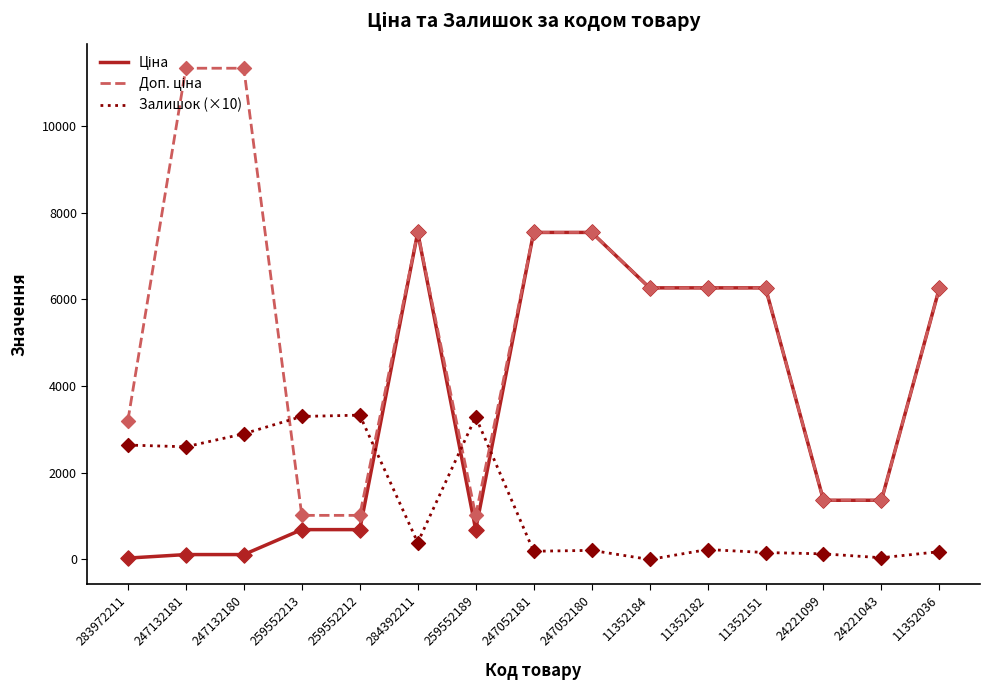

What is the maximum value shown in the chart?

11334.0